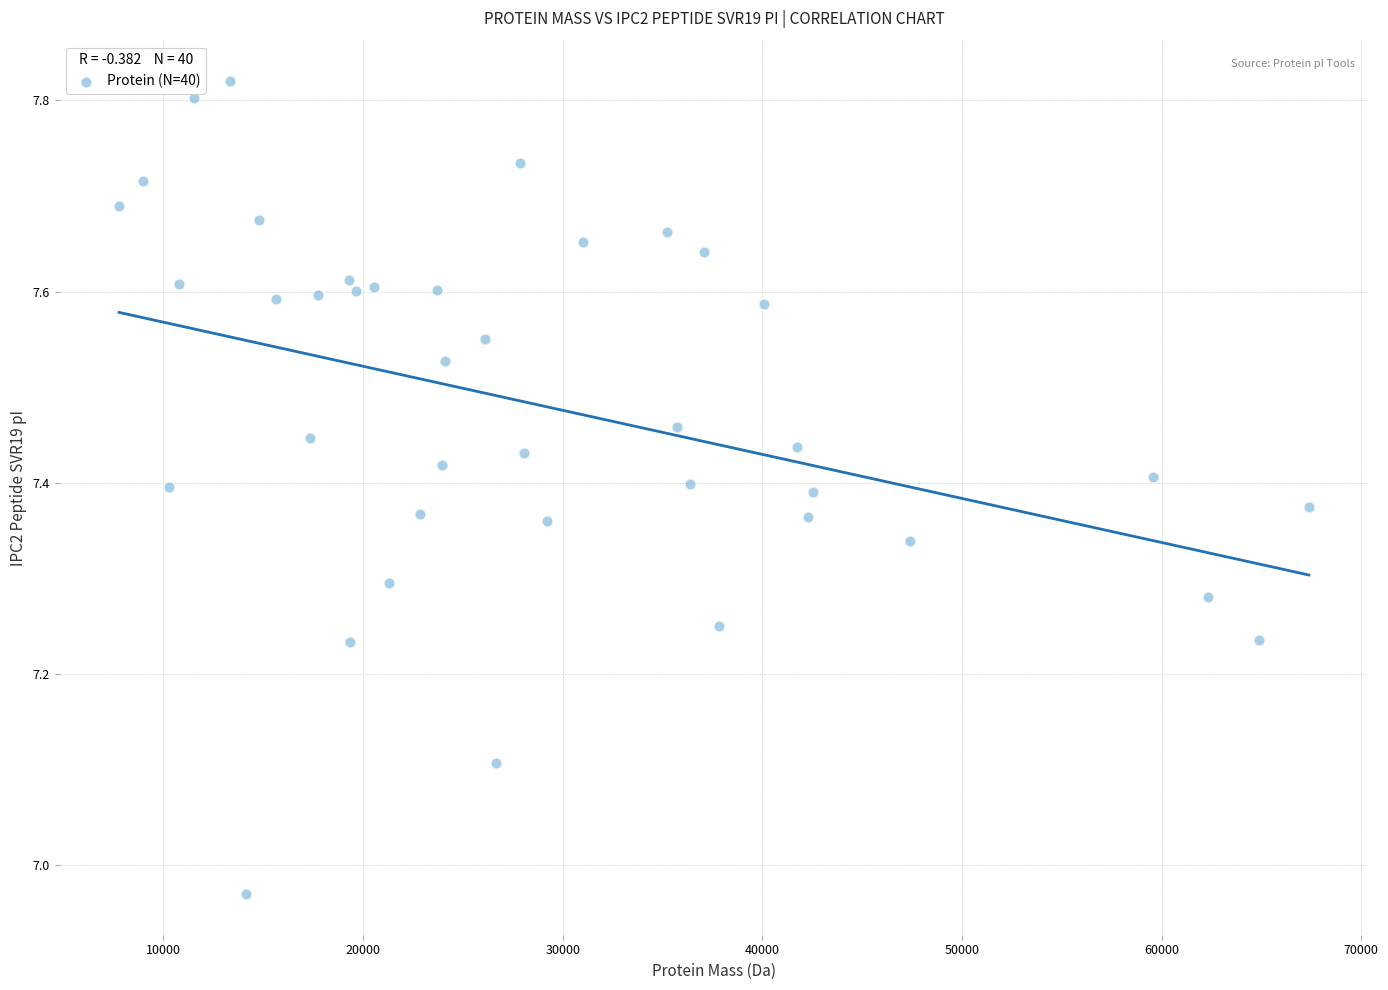

What is the range of X values (max minus min)?

59596.7